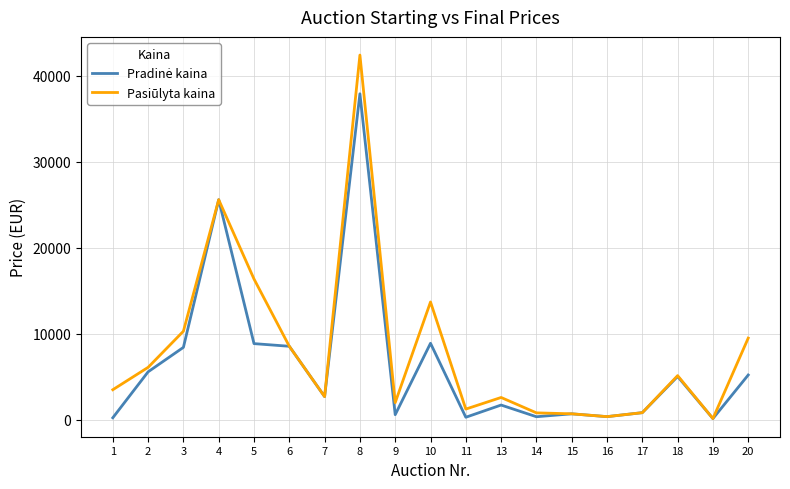

Which series has the largest range (max minus min)?

Pasiūlyta kaina